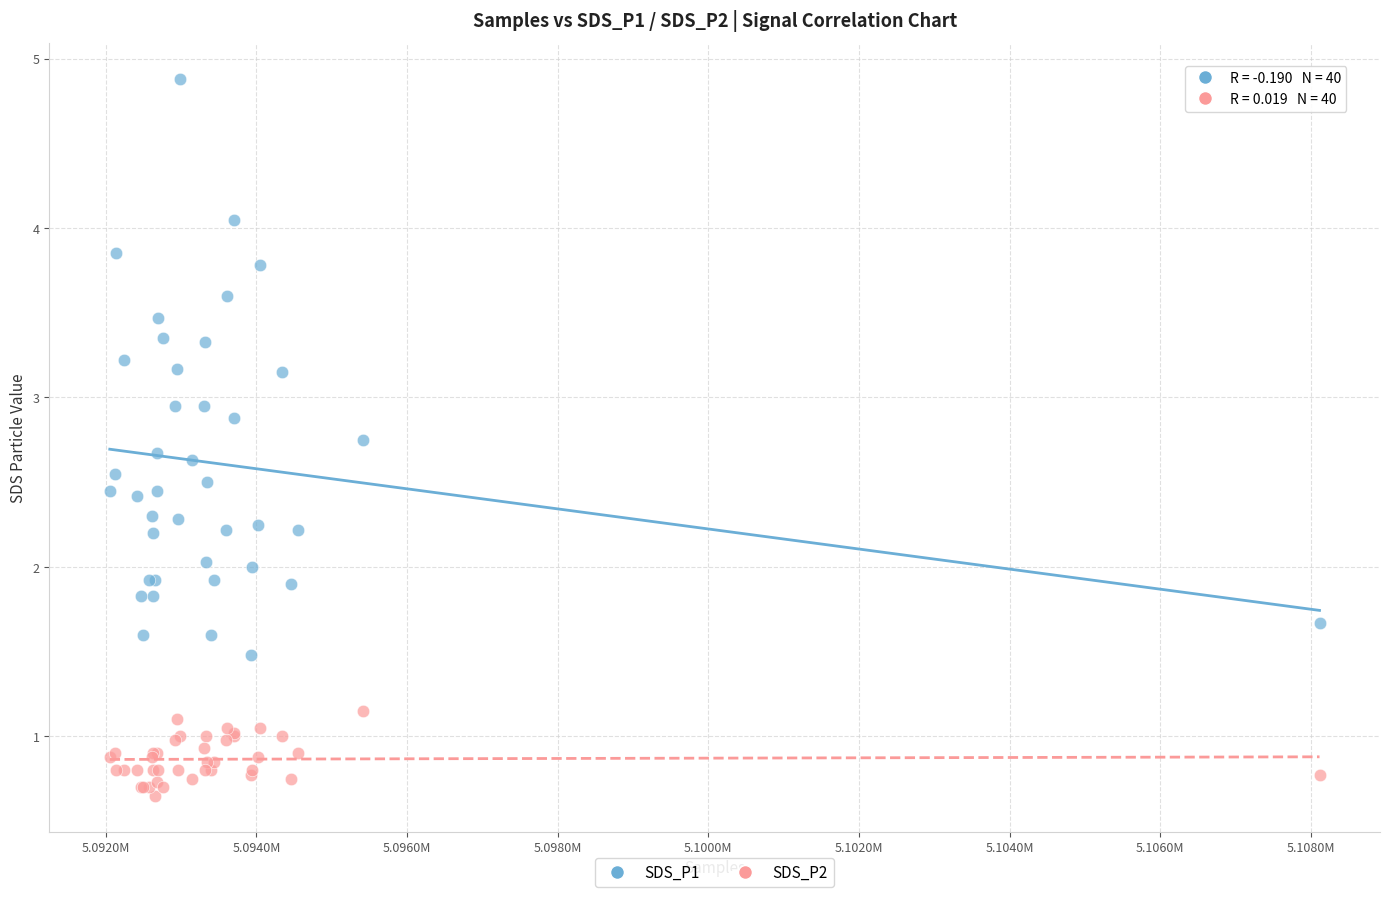

Which series contains the highest Y value?

SDS_P1